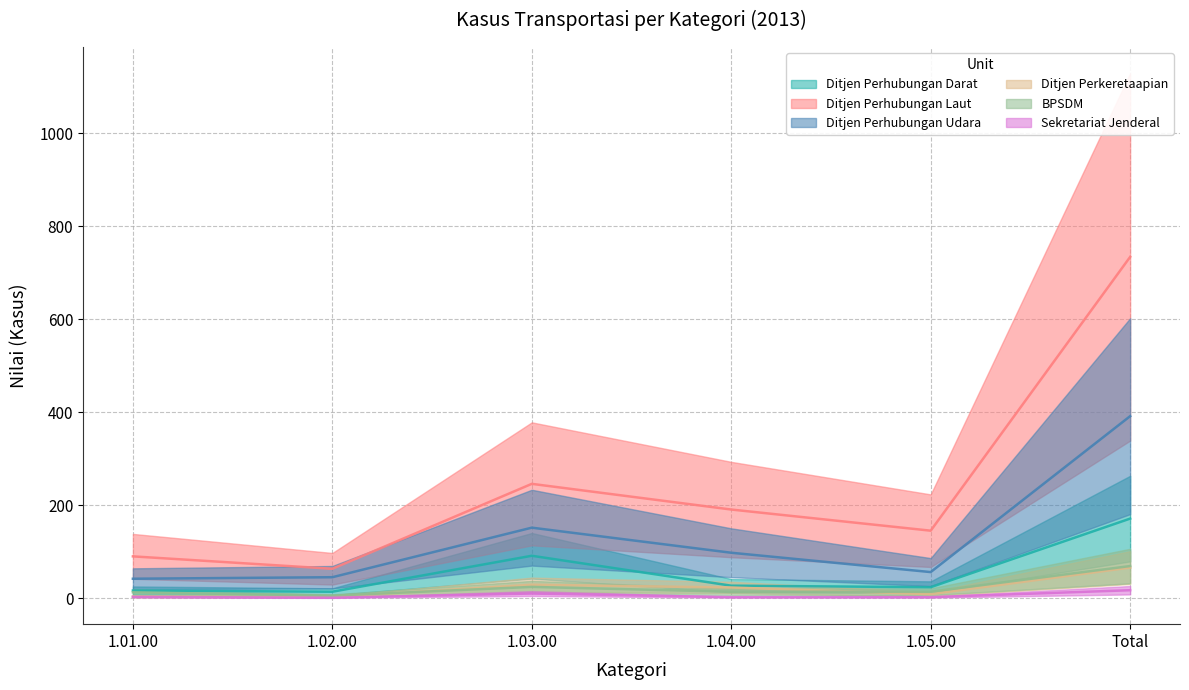

What is the average value of the Ditjen Perhubungan Udara series?

130.4